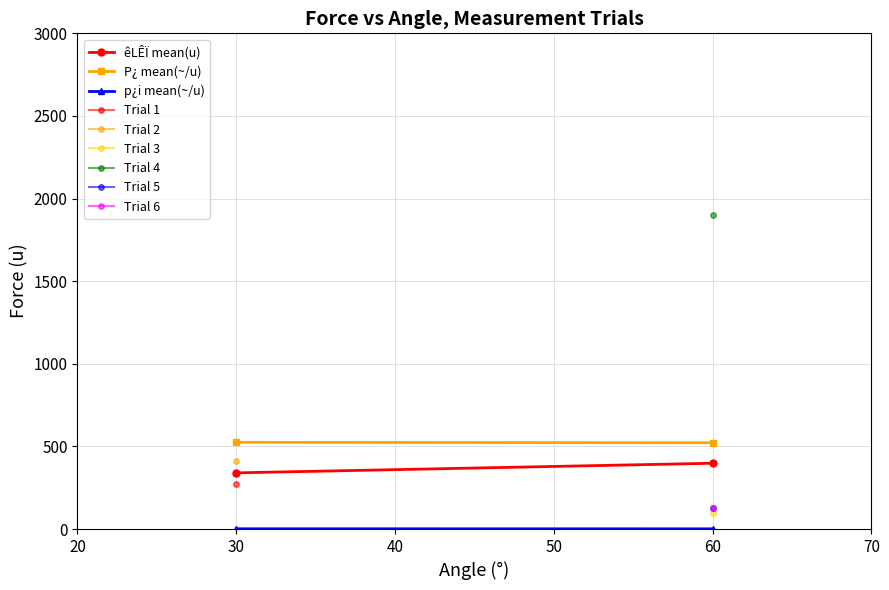

Count the p¿i mean(~/u) values in the range 1 to 2.

2